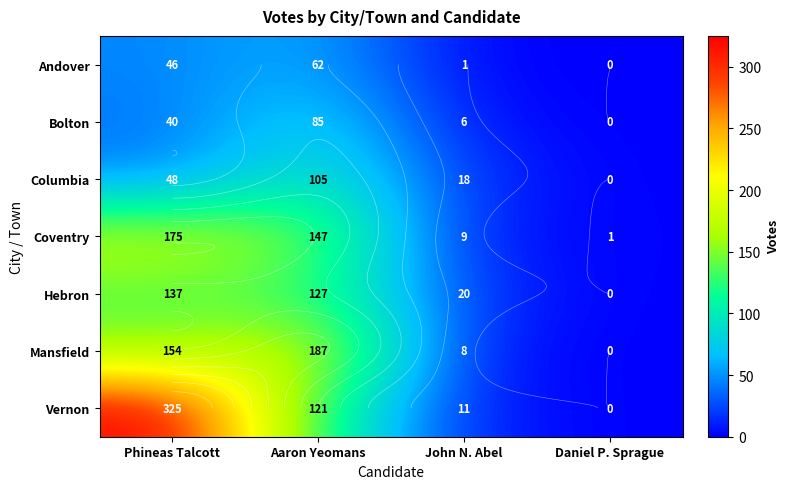

Rank the series at Aaron Yeomans from highest to lowest value.

Mansfield, Coventry, Hebron, Vernon, Columbia, Bolton, Andover